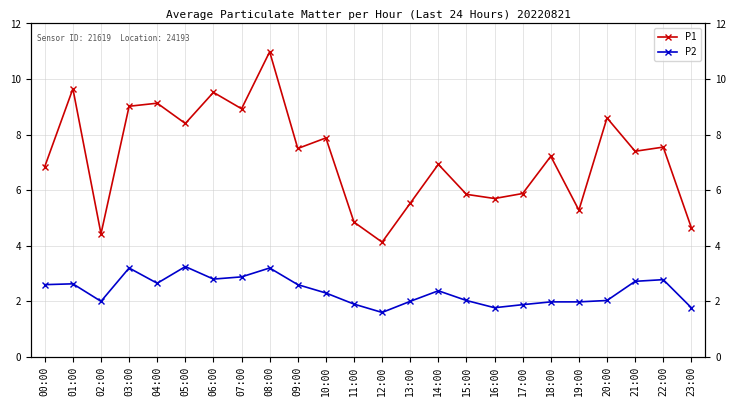

What is the total value across all series at 10:00?

10.2